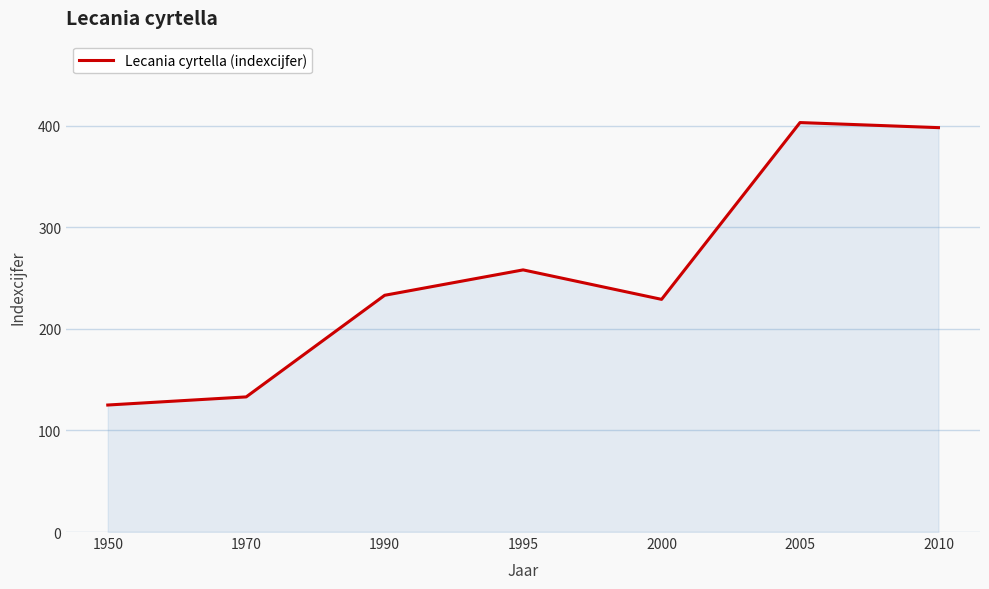

How many values are below 233?

3